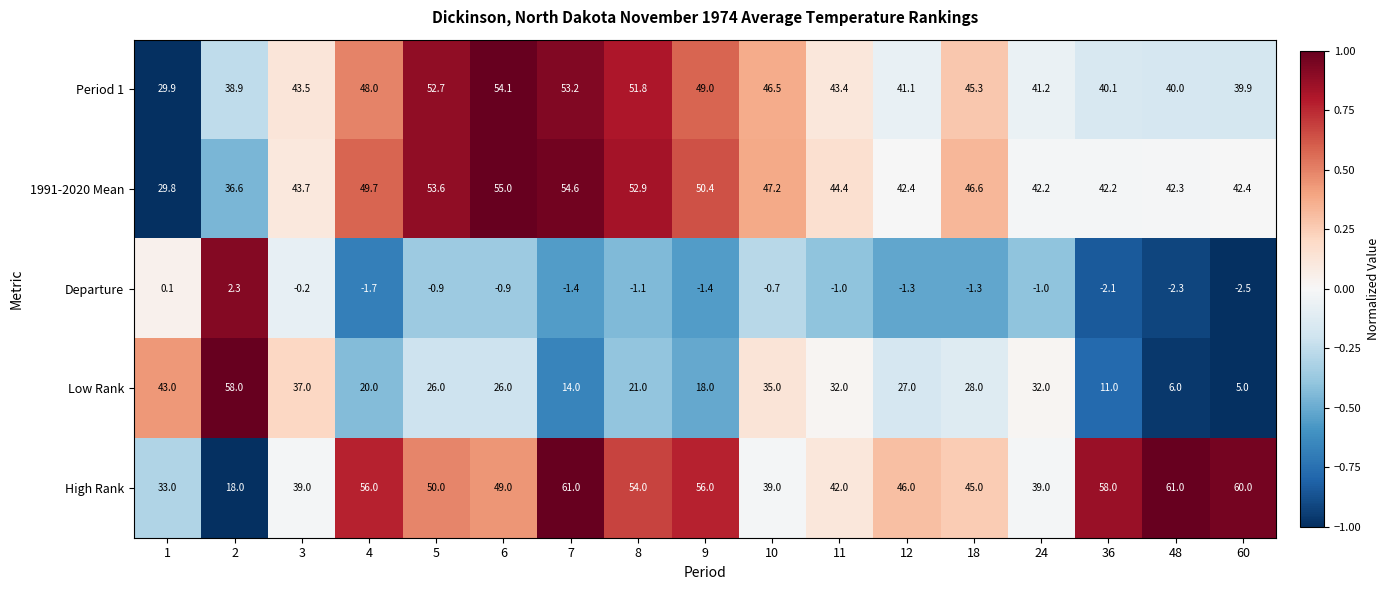

The value of Low Rank at 1 is 43.0. True or false?

True